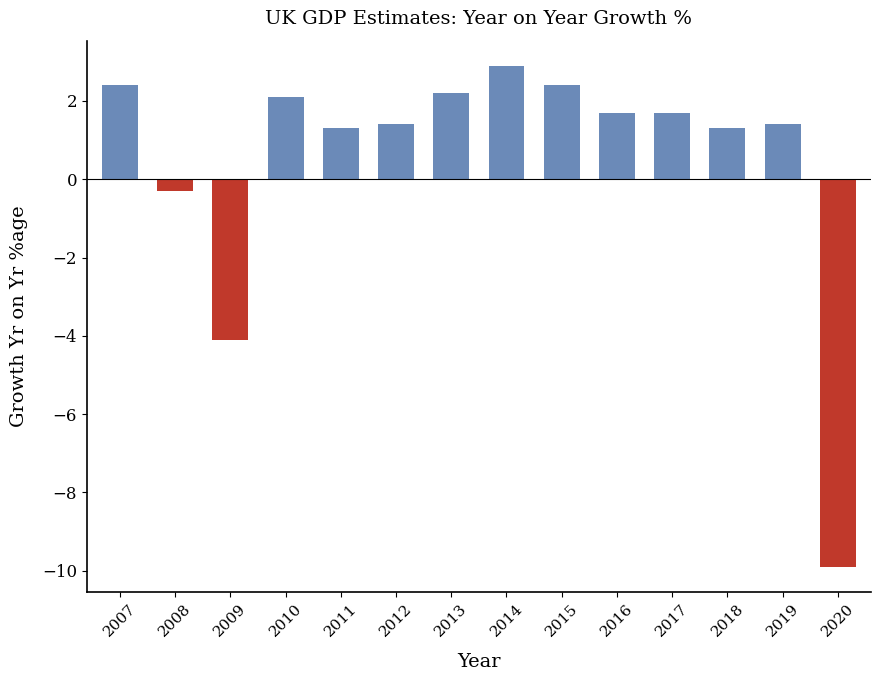

What is the sum of the values at 2012 and 2014?

4.3